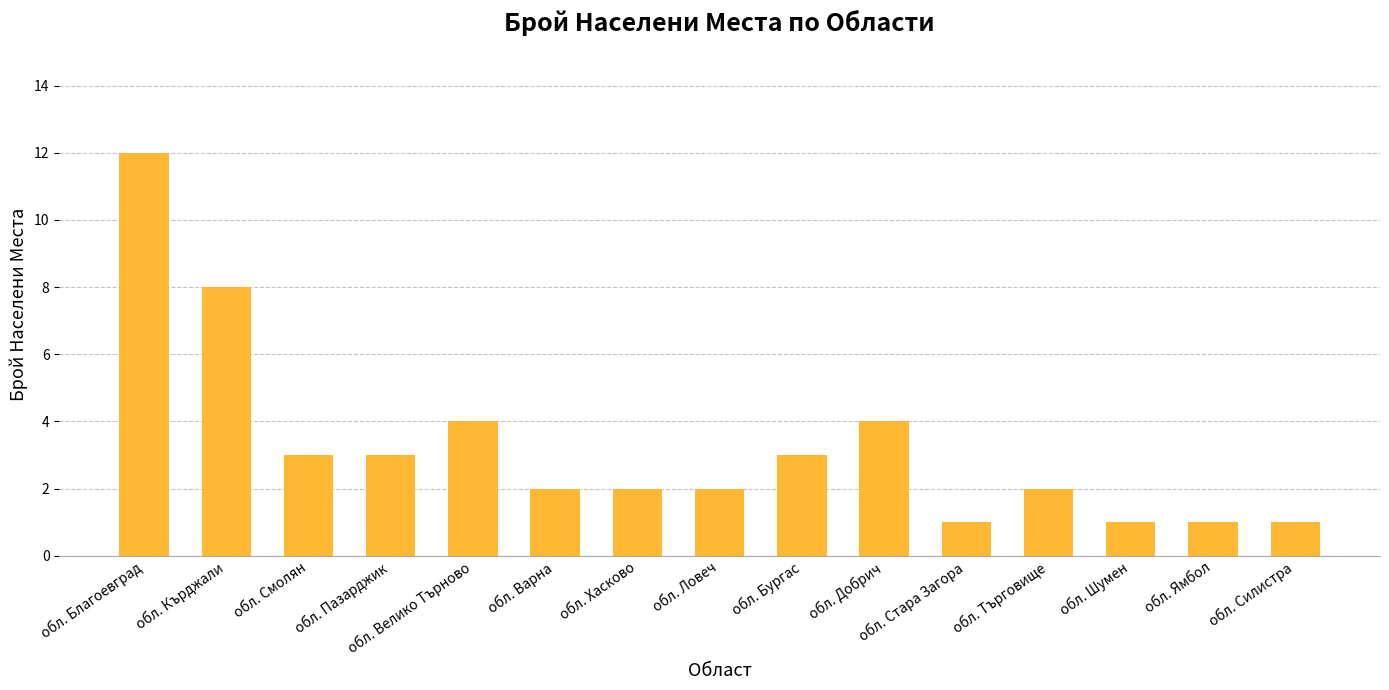

What is the label of the 4th bar from the right?

обл. Търговище